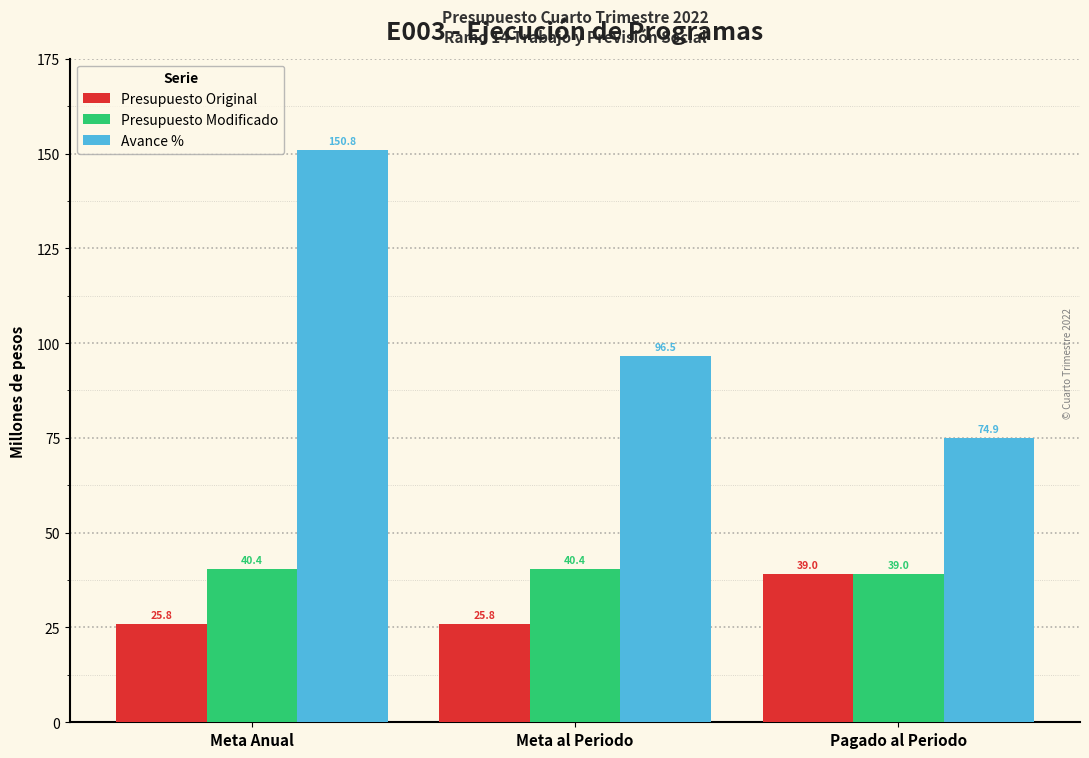

What are all the series names shown in the legend?

Presupuesto Original, Presupuesto Modificado, Avance %